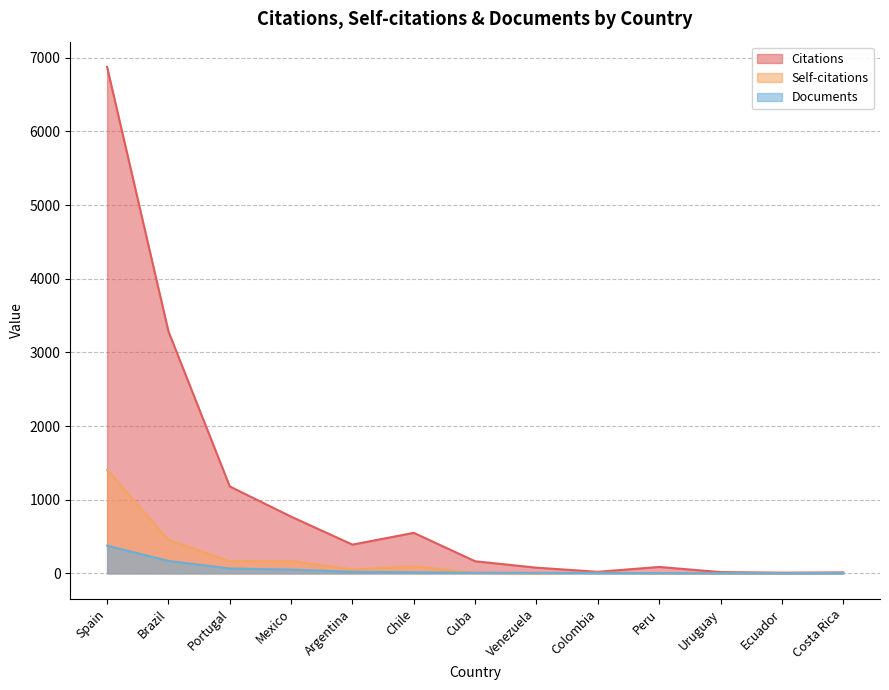

How many positive values does the Self-citations series have?

11